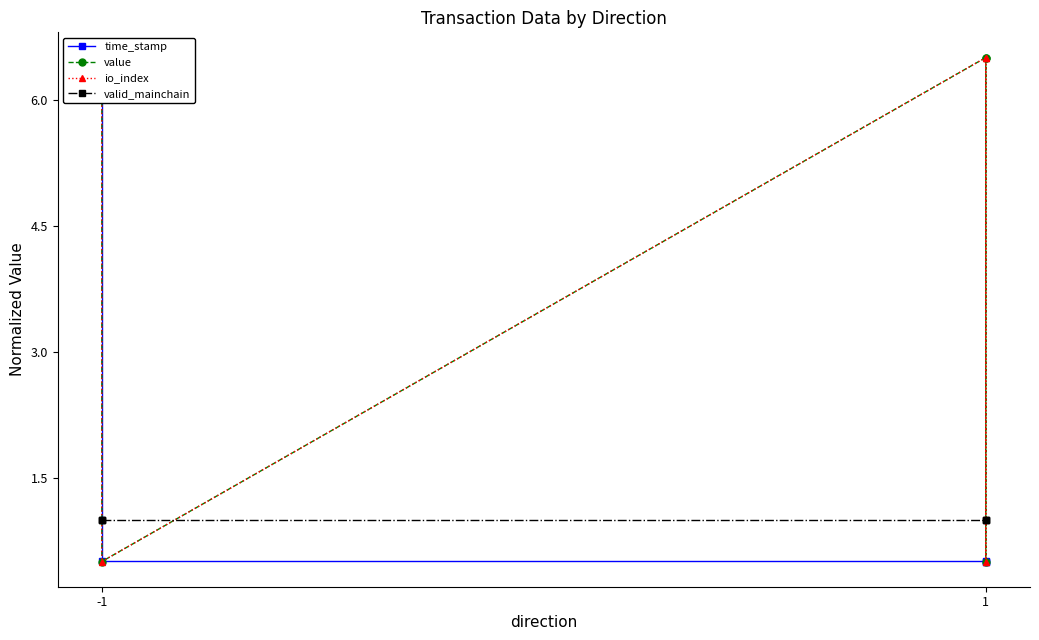

True or false: time_stamp has more than 1 interior local peaks.

False